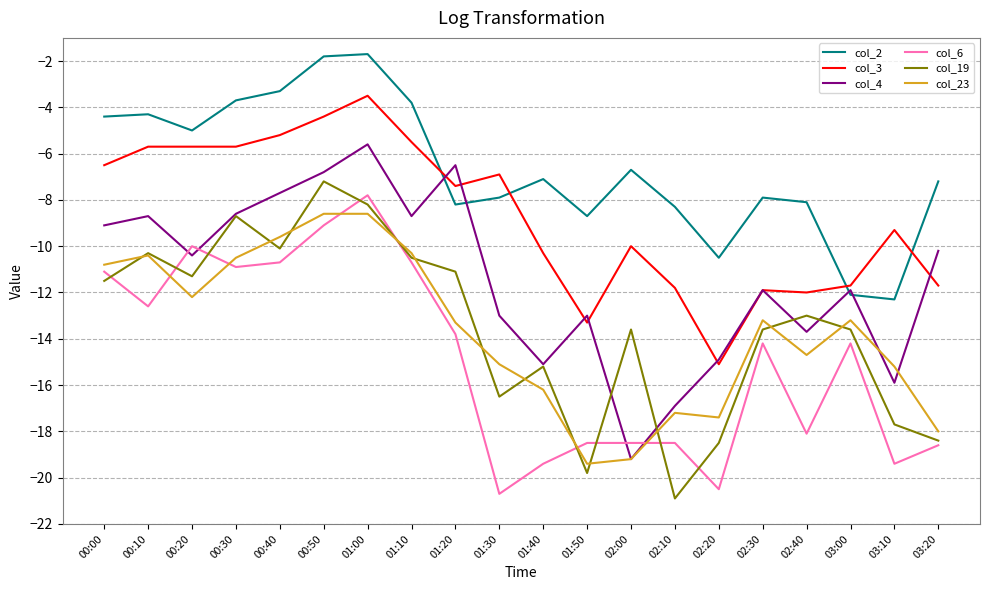

Which series changed the most between 02:10 and 03:20?

col_4